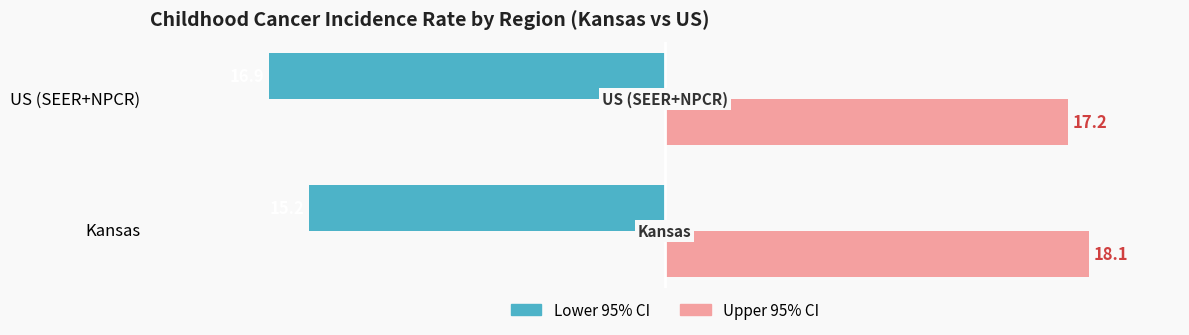

Which series has the widest spread of values?

Lower 95% CI